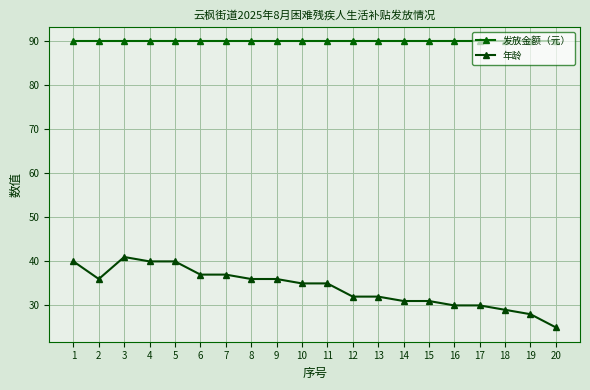

How many series are shown in this chart?

2